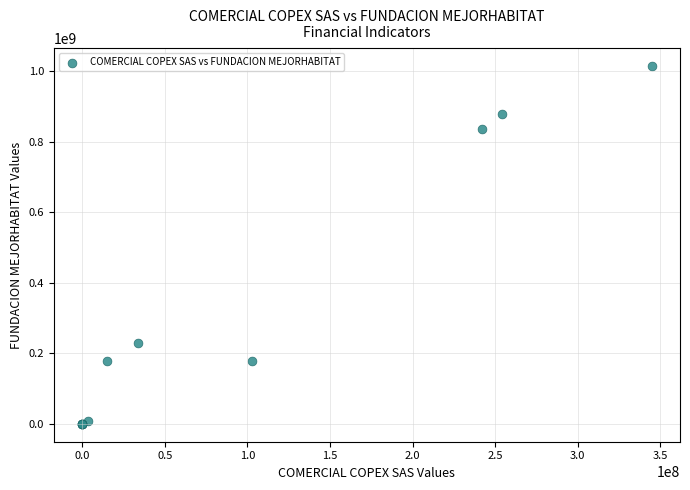

What Y value in the scatter plot is closest to 507180429?

228871123.0